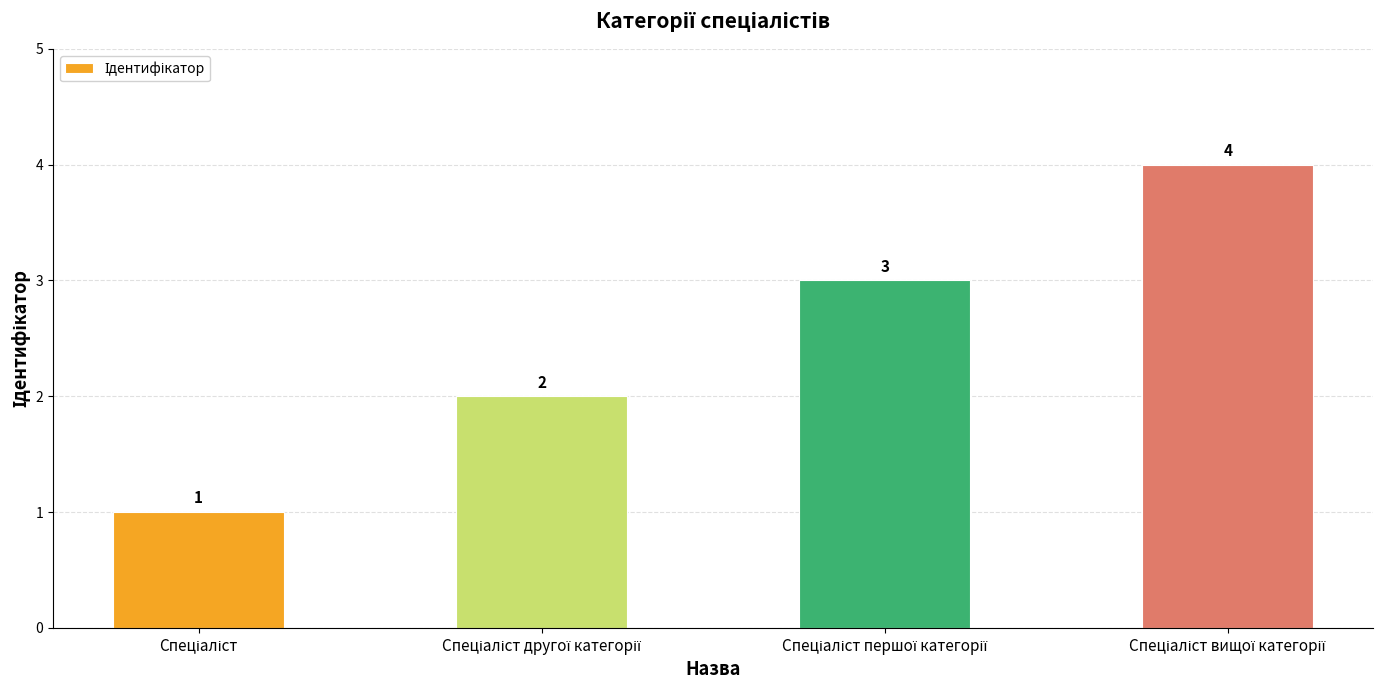

What is the difference between the maximum and minimum values?

3